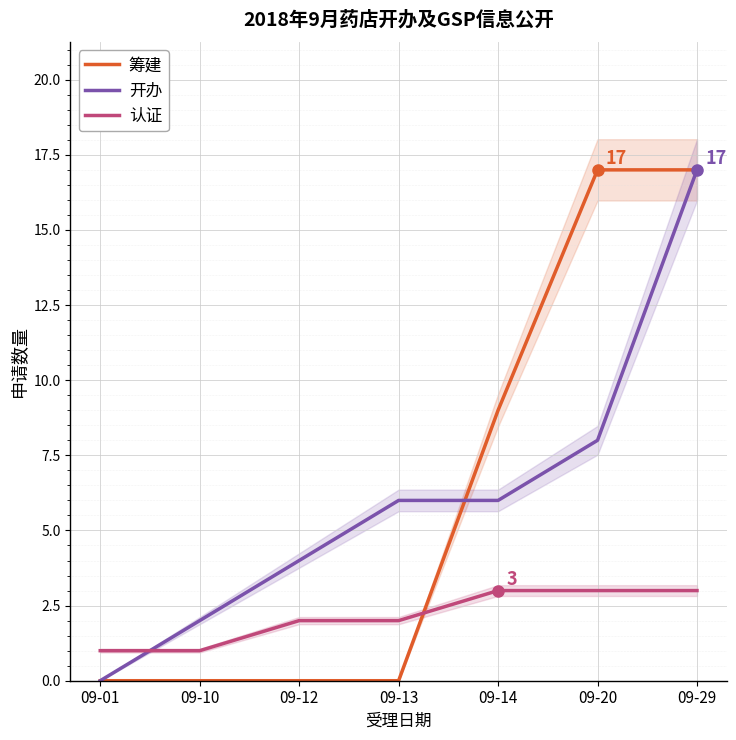

What are all the series names shown in the legend?

筹建, 开办, 认证